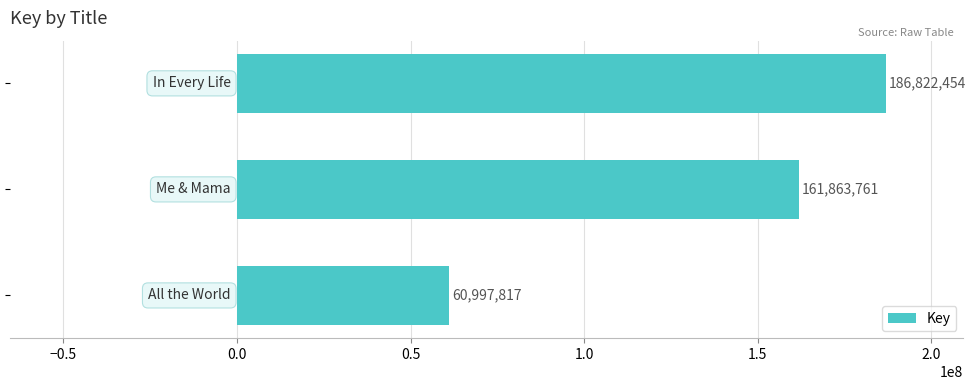

How many bars are there in total?

3